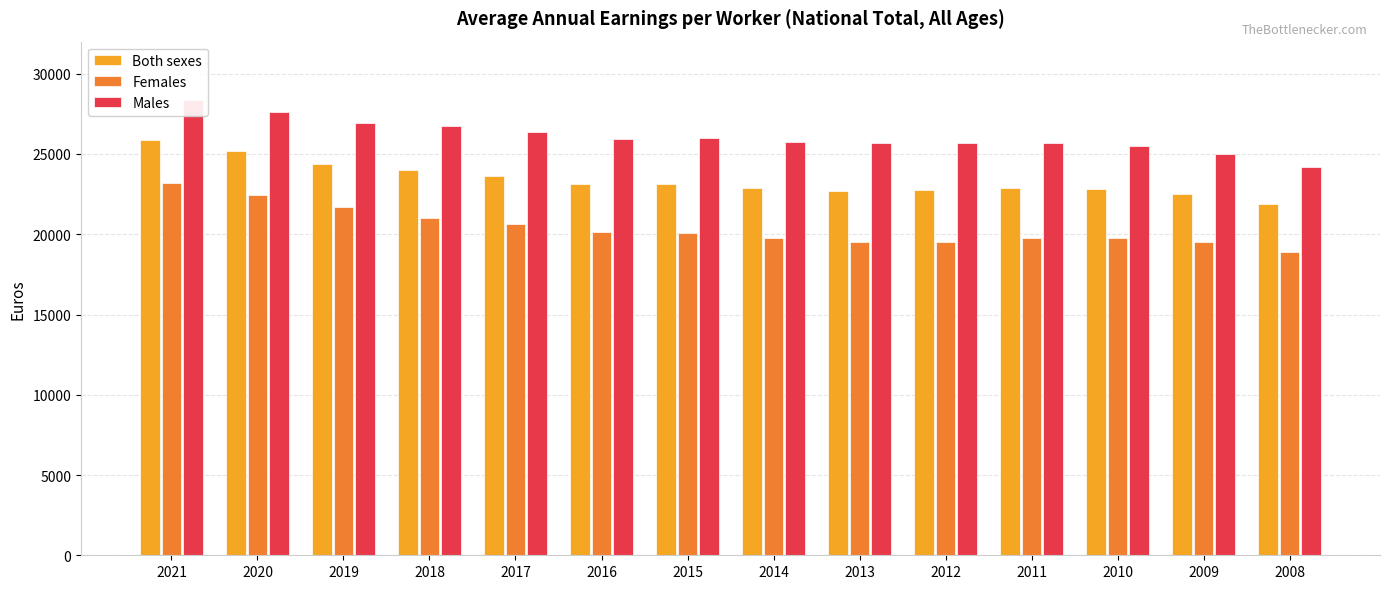

Between 2014 and 2017, which is larger?

2017